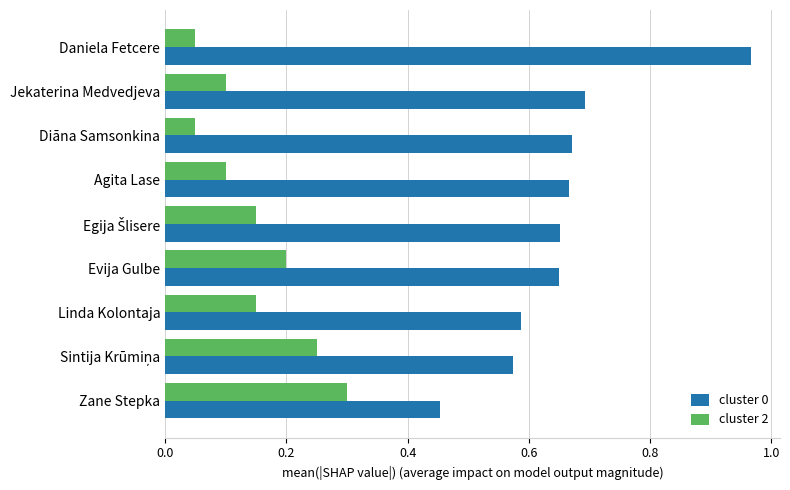

What are all the series names shown in the legend?

cluster 0, cluster 2